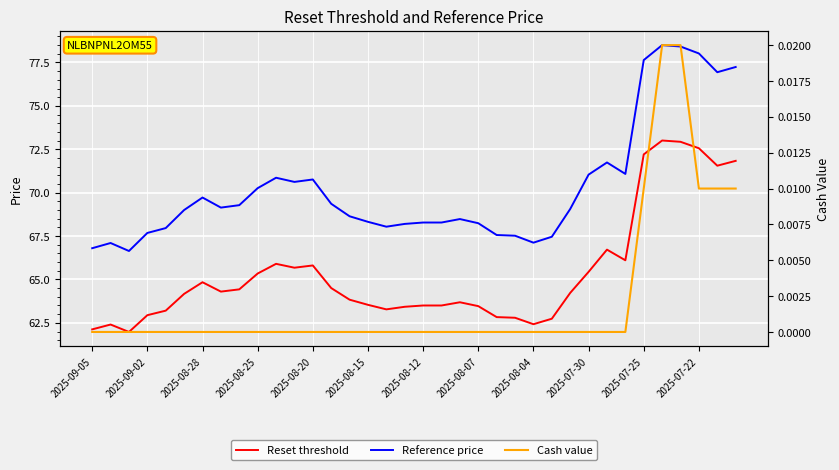

Which category has the lowest value in the Cash value series?

2025-09-05